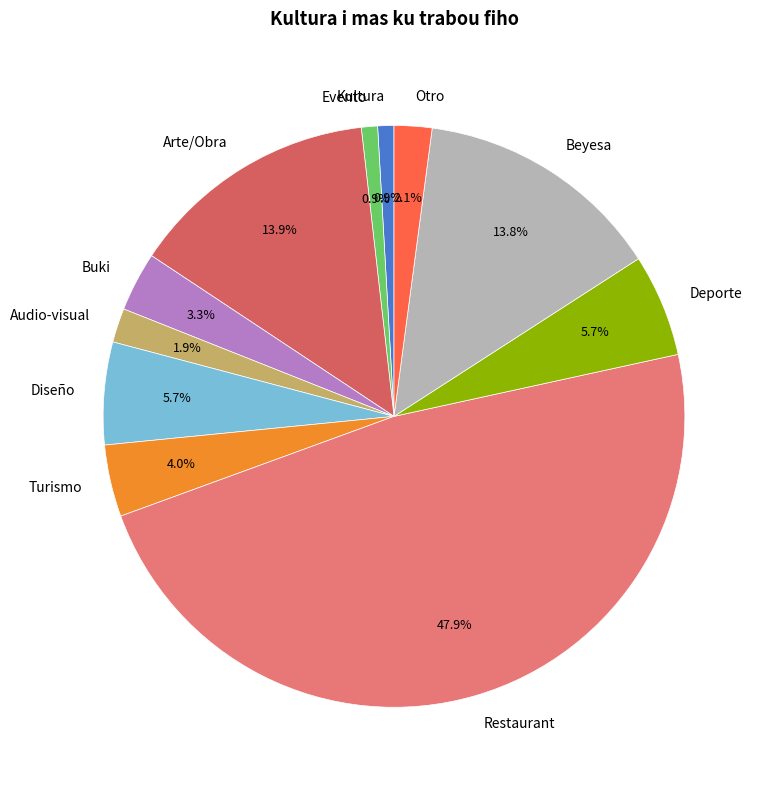

To the nearest percent, what is the average slice percentage?

9%